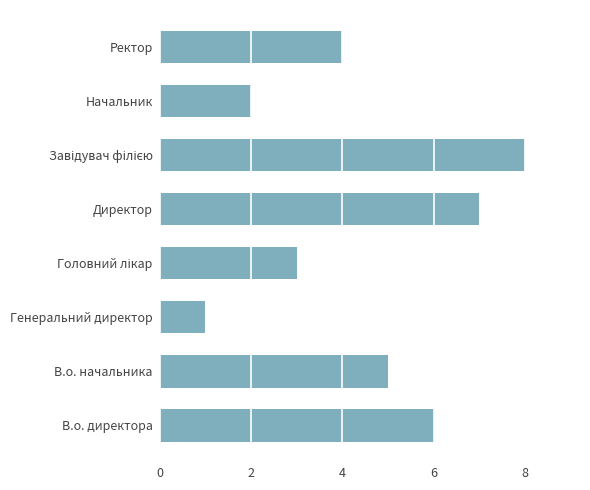

What is the ratio of the value at Директор to the value at Начальник?

3.5